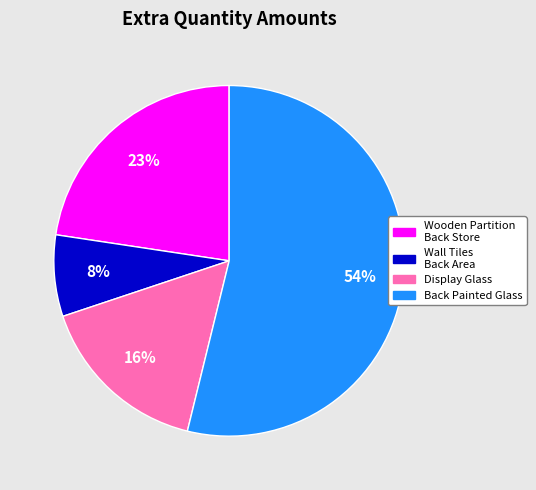

To the nearest percent, what is the average slice percentage?

25%